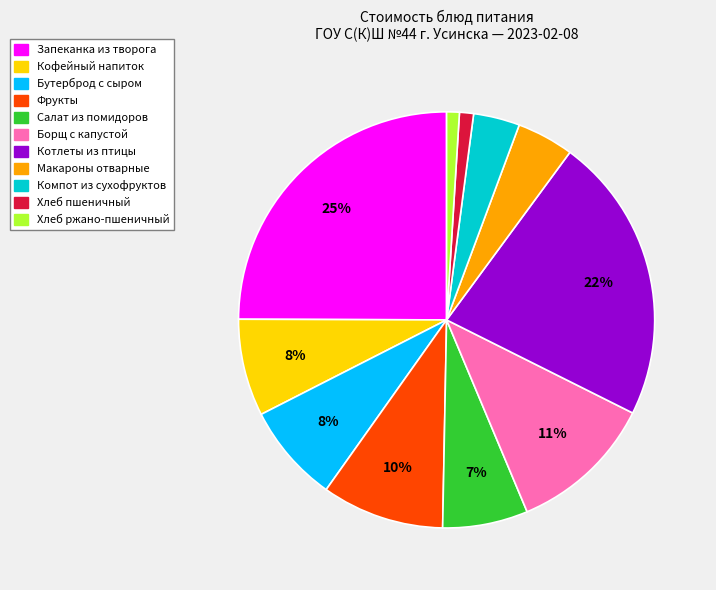

To the nearest percent, what is the difference between the largest and smallest slice percentages?

24%